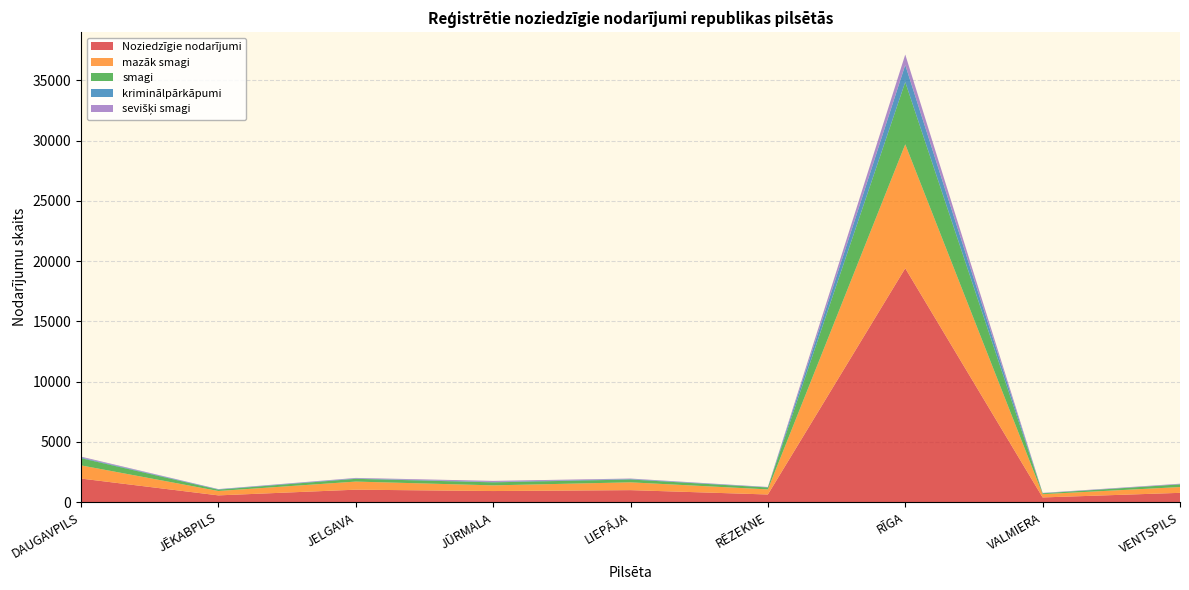

Reading left to right, what are all the values shown in this chart?

Noziedzīgie nodarījumi: DAUGAVPILS=1963	JĒKABPILS=567	JELGAVA=1040	JŪRMALA=927	LIEPĀJA=1002	RĒZEKNE=641	RĪGA=19413	VALMIERA=396	VENTSPILS=778
mazāk smagi: DAUGAVPILS=1094	JĒKABPILS=364	JELGAVA=672	JŪRMALA=472	LIEPĀJA=648	RĒZEKNE=423	RĪGA=10286	VALMIERA=273	VENTSPILS=481
smagi: DAUGAVPILS=598	JĒKABPILS=110	JELGAVA=229	JŪRMALA=249	LIEPĀJA=235	RĒZEKNE=159	RĪGA=5166	VALMIERA=69	VENTSPILS=221
kriminālpārkāpumi: DAUGAVPILS=54	JĒKABPILS=33	JELGAVA=33	JŪRMALA=35	LIEPĀJA=39	RĒZEKNE=25	RĪGA=1419	VALMIERA=18	VENTSPILS=18
sevišķi smagi: DAUGAVPILS=74	JĒKABPILS=15	JELGAVA=42	JŪRMALA=87	LIEPĀJA=40	RĒZEKNE=17	RĪGA=867	VALMIERA=18	VENTSPILS=38